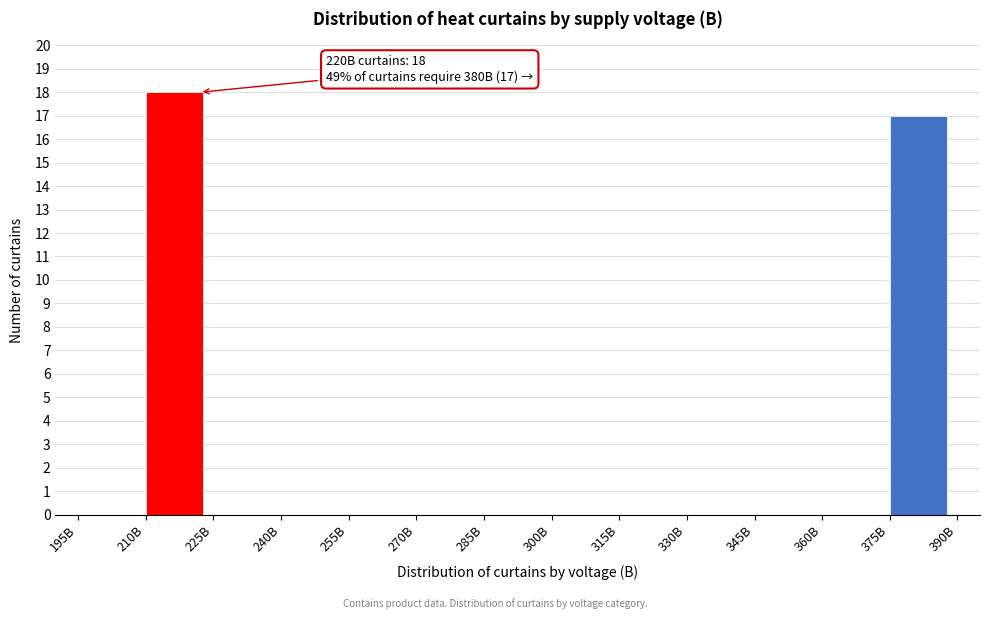

Over which range of the x-axis is the bar tallest?

210 to 225